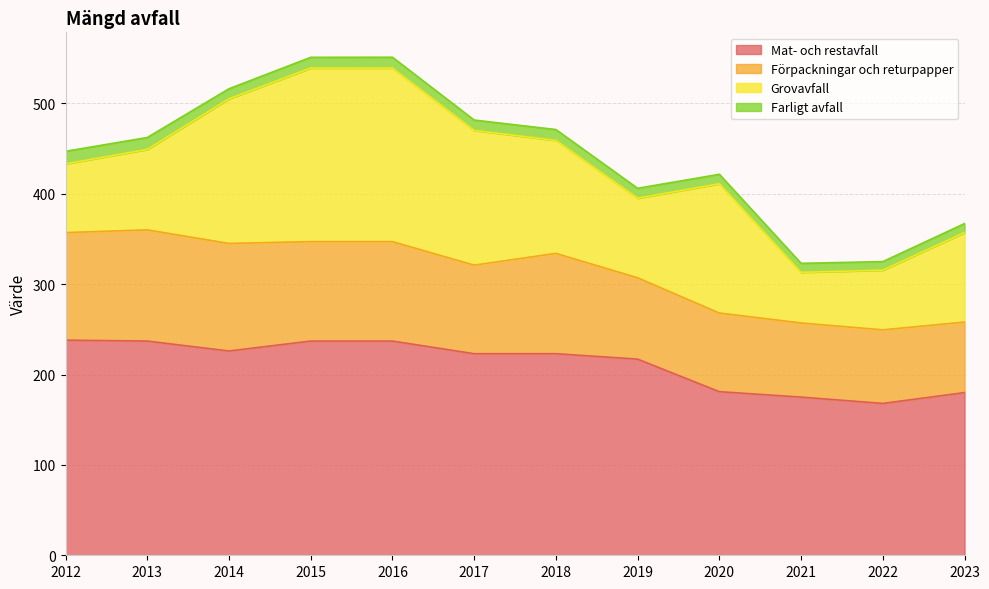

Reading left to right, what are all the values shown in this chart?

Mat- och restavfall: 2012=238.0	2013=237.0	2014=226.0	2015=237.0	2016=237.0	2017=223.0	2018=223.0	2019=217.0	2020=181.0	2021=175.0	2022=168.0	2023=180.0
Förpackningar och returpapper: 2012=119.0	2013=123.0	2014=119.0	2015=110.0	2016=110.0	2017=98.0	2018=111.0	2019=90.0	2020=87.0	2021=82.0	2022=81.4	2023=78.0
Grovavfall: 2012=76.0	2013=89.0	2014=160.0	2015=192.0	2016=192.0	2017=149.0	2018=125.0	2019=88.0	2020=143.0	2021=56.0	2022=66.0	2023=99.0
Farligt avfall: 2012=13.9	2013=13.2	2014=11.1	2015=11.9	2016=12.0	2017=11.5	2018=12.0	2019=11.0	2020=10.5	2021=10.0	2022=9.5	2023=10.0